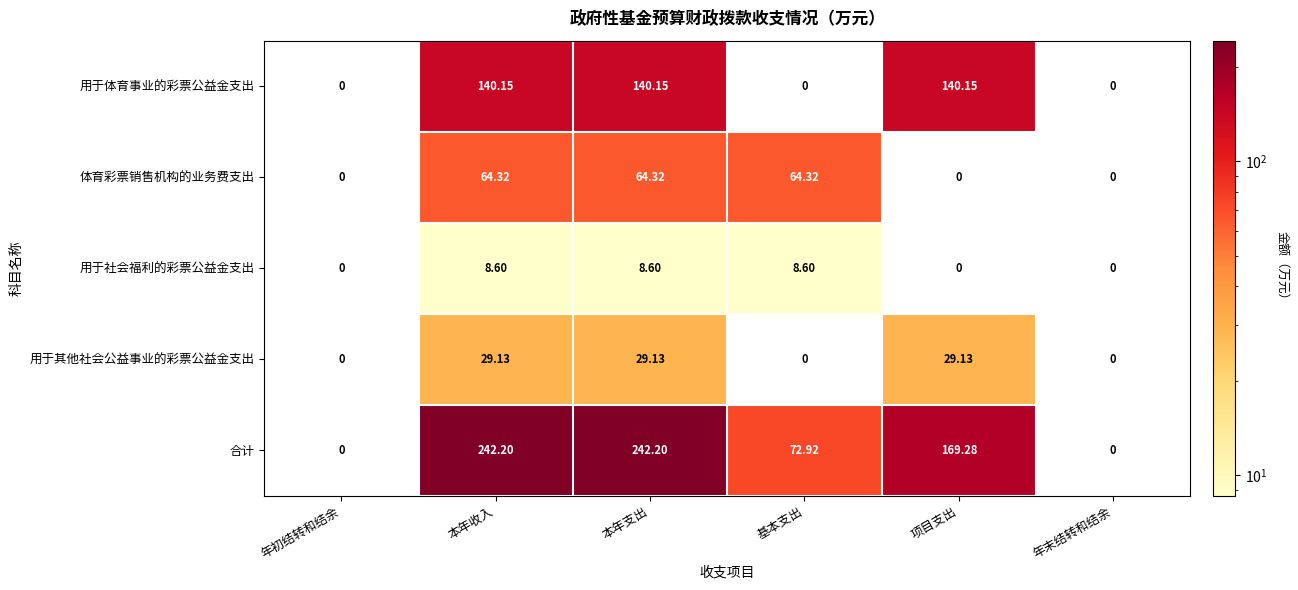

Which series has the largest total across all categories?

合计